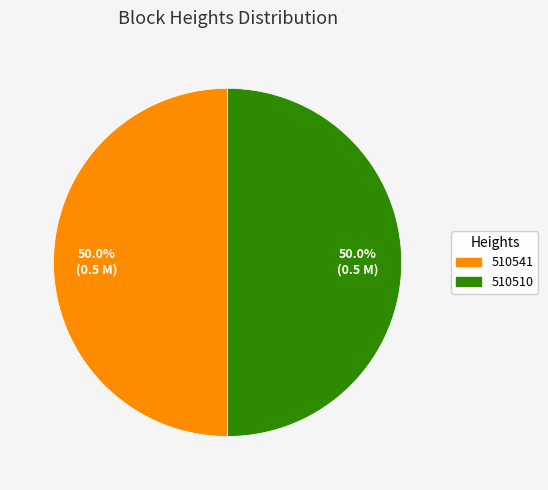

What percentage is the 510541 slice, to the nearest percent?

50%